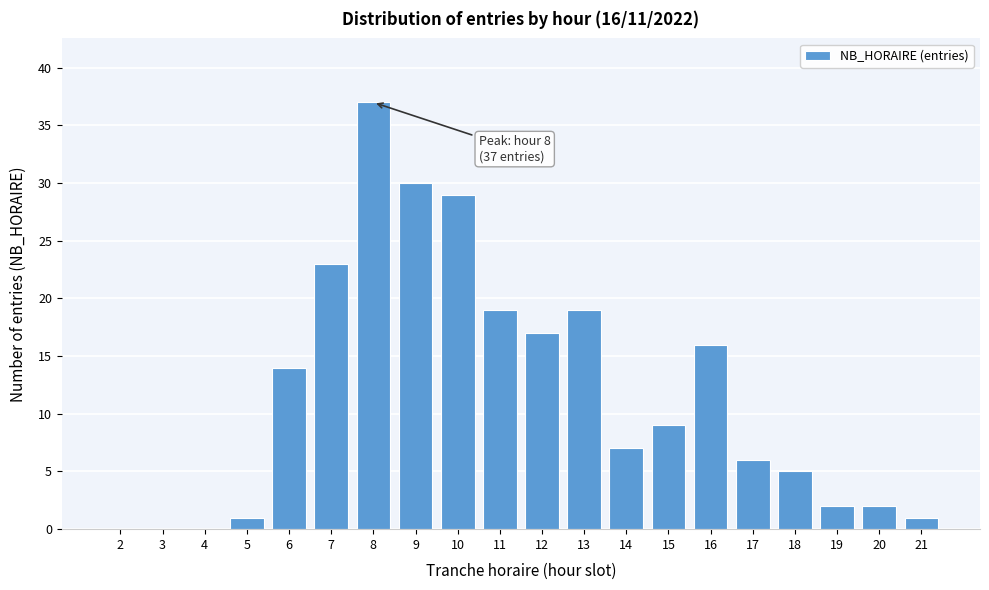

Reading left to right, what are all the values shown in this chart?

2=0	3=0	4=0	5=1	6=14	7=23	8=37	9=30	10=29	11=19	12=17	13=19	14=7	15=9	16=16	17=6	18=5	19=2	20=2	21=1